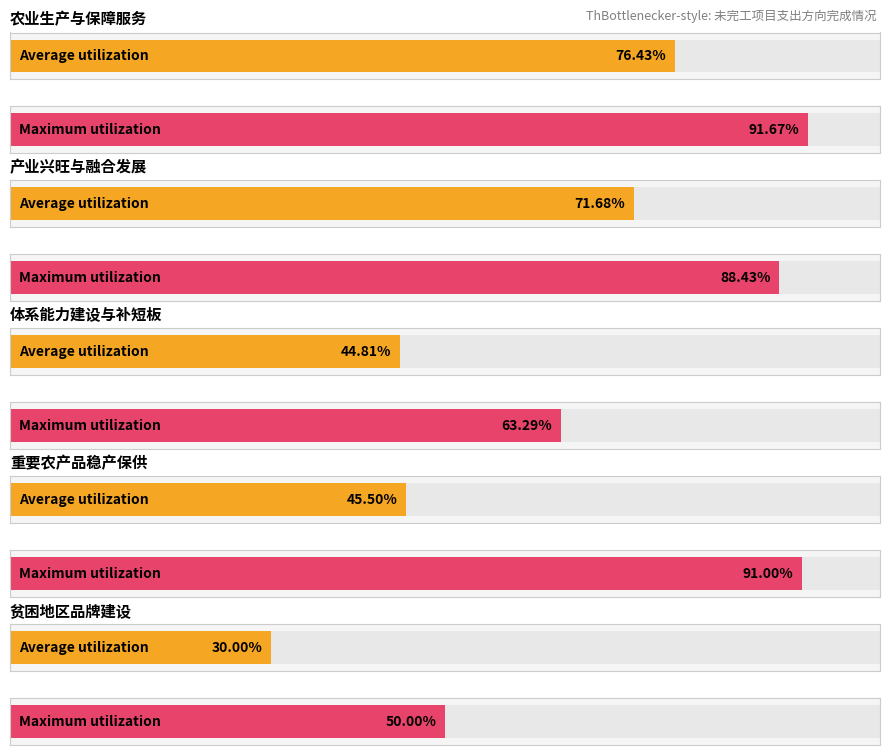

What are all the series names shown in the legend?

Average utilization, Maximum utilization